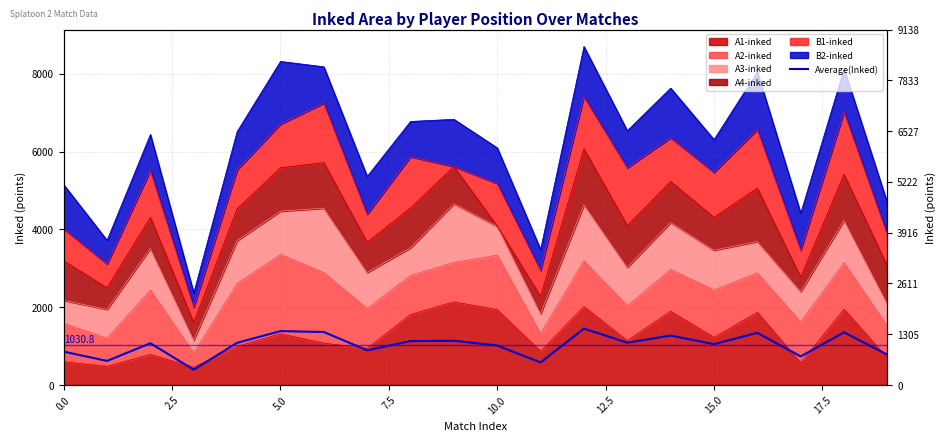

Does the chart have visible grid lines?

Yes